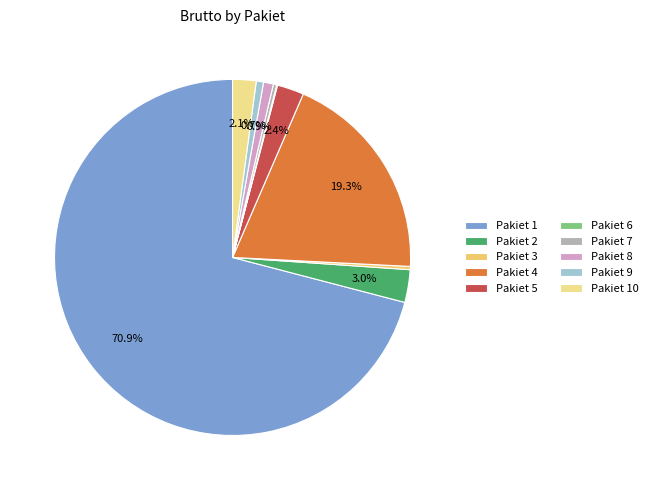

The Pakiet 3 slice represents 13% of the pie. True or false?

False